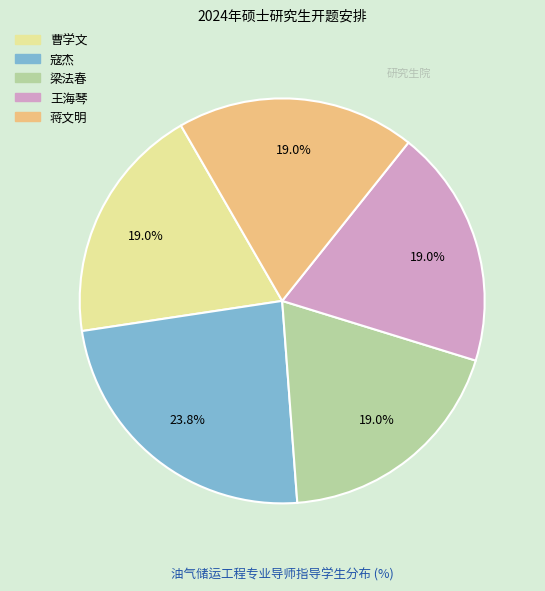

Is 梁法春 the majority of the pie?

No